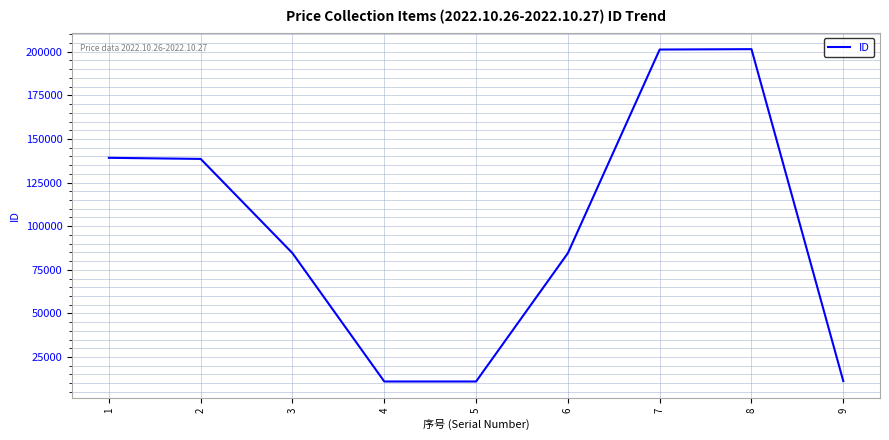

What is the minimum value shown in the chart?

10968